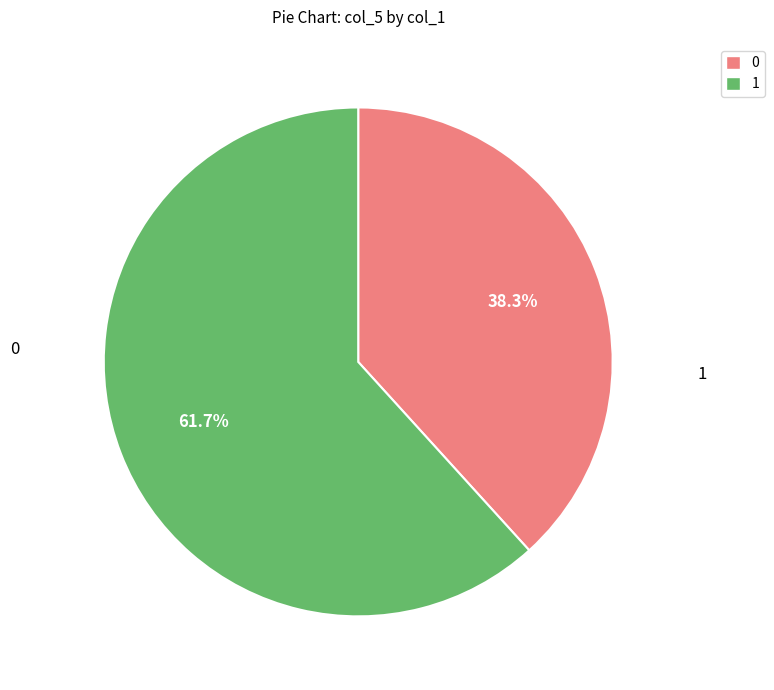

Is there a majority slice in this chart?

Yes